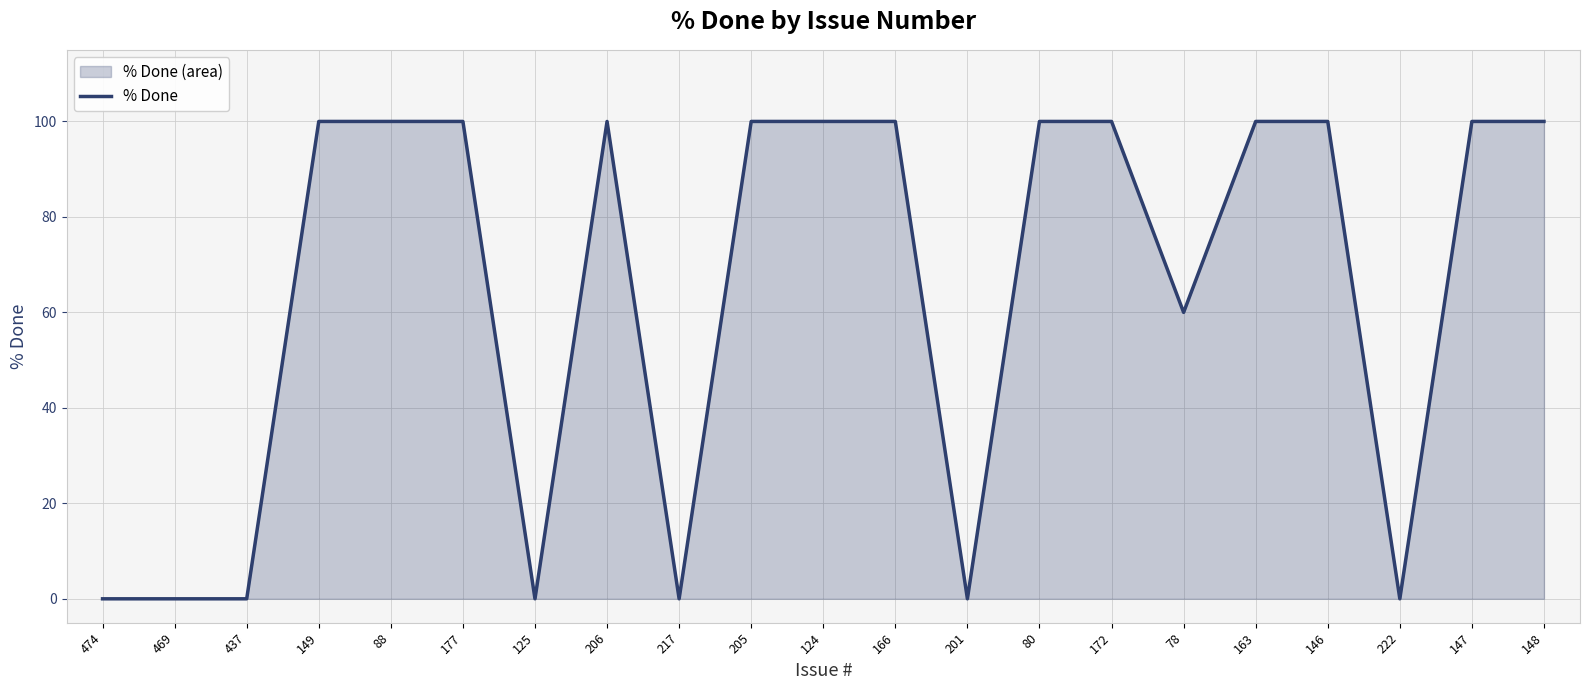

The value at 217 is 68. True or false?

False